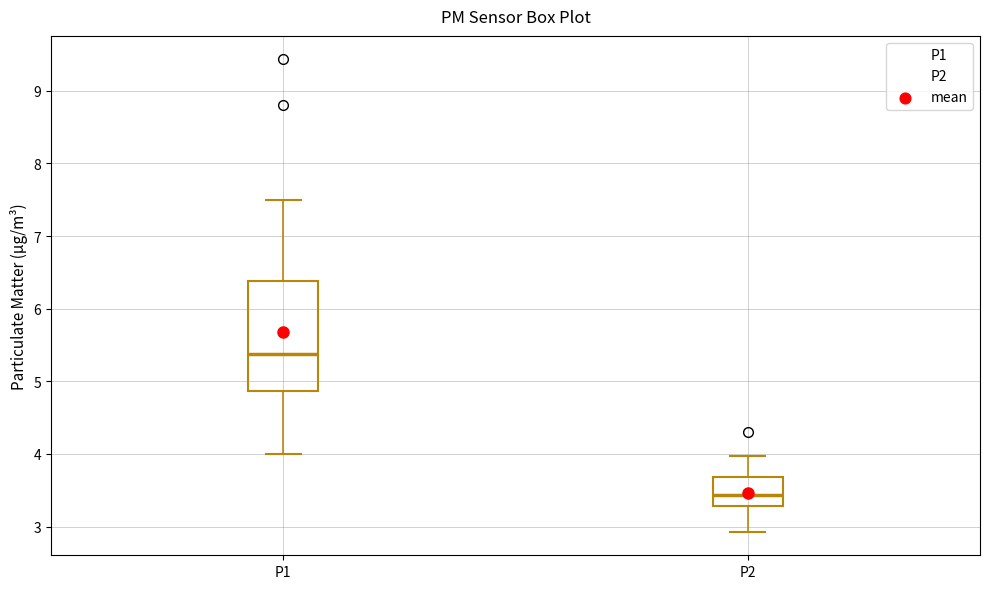

Reading left to right, read every box against the y-axis: the position of its median line, the range the box covers, and the ends of its whiskers. The values are not printed on the chart, so give them approximately, as read against the axis.

P1: median 5.4, box 4.9 to 6.4, whiskers 4.0 to 7.5
P2: median 3.4, box 3.3 to 3.7, whiskers 2.9 to 4.0